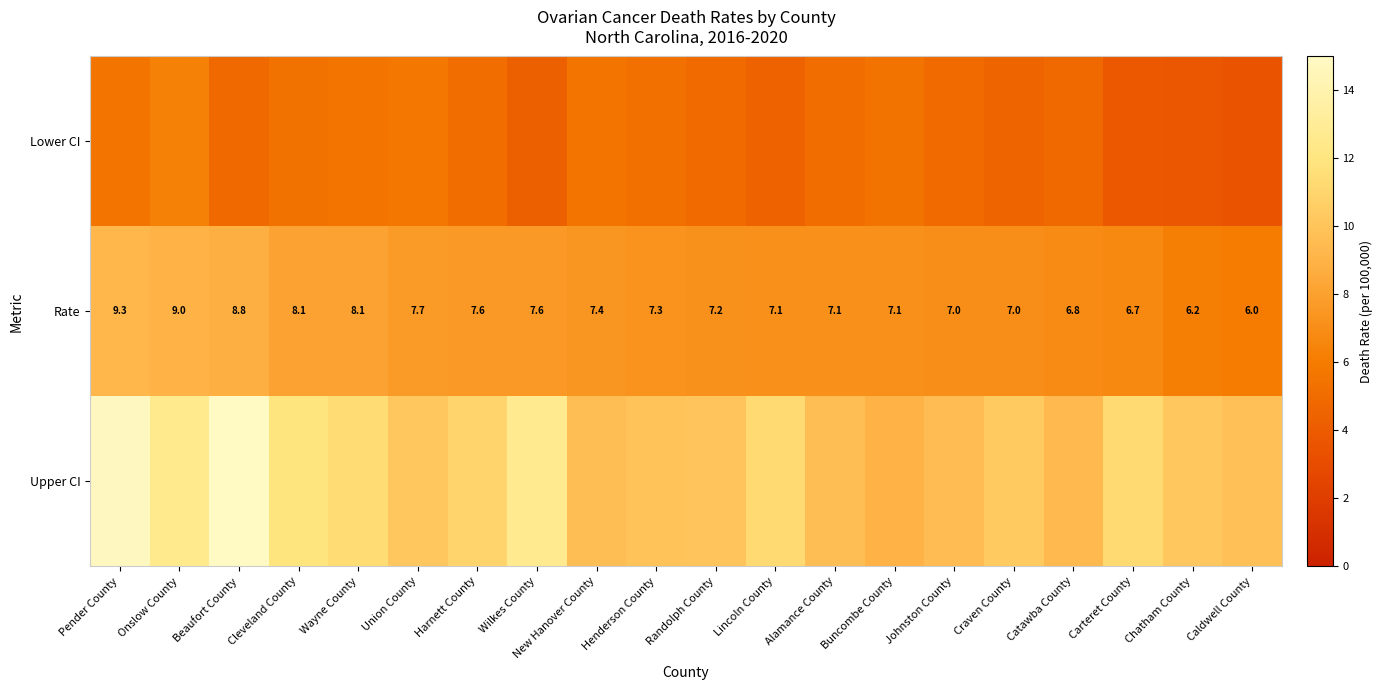

What is the sum of all Rate values?

149.1